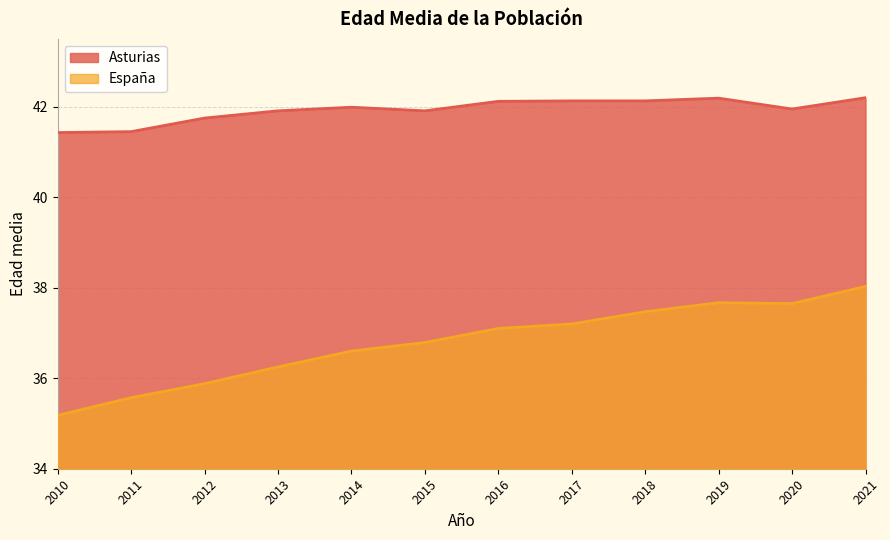

Which series has the widest spread of values?

España